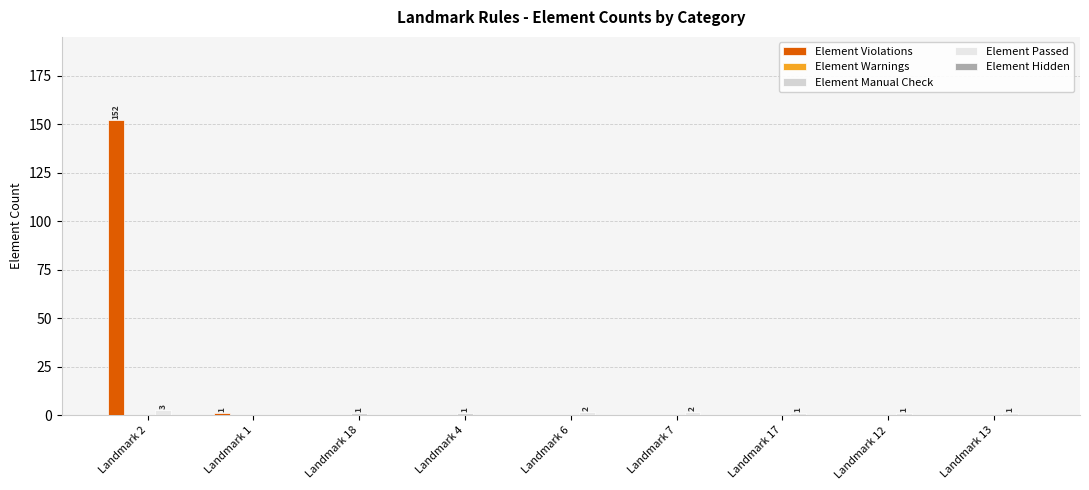

What is the total value across all series at Landmark 7?

2